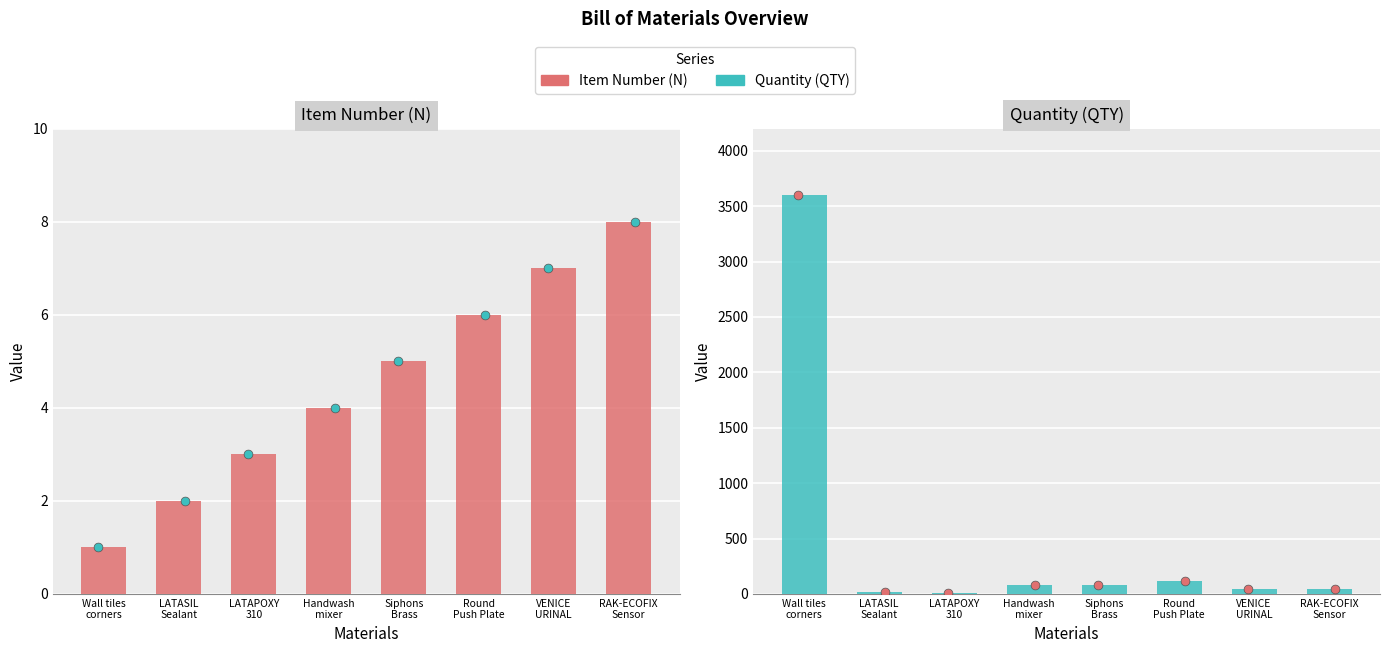

At which category is the sum across all series the highest?

Wall tiles
corners